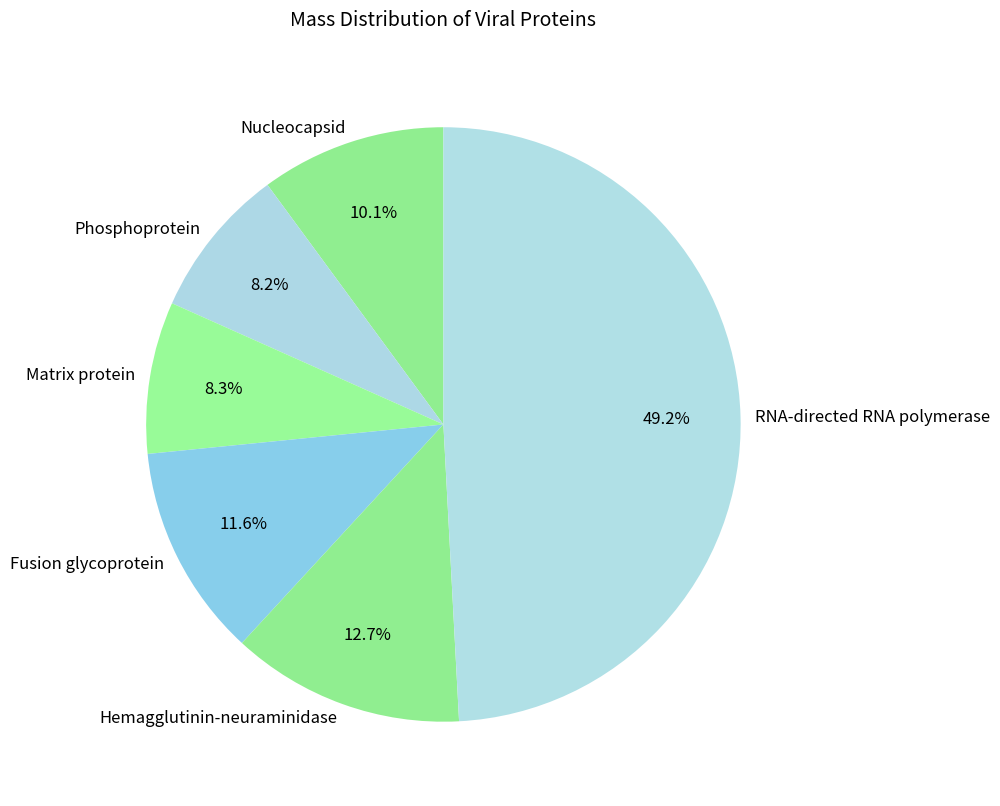

True or false: Phosphoprotein accounts for 1% of the total.

False